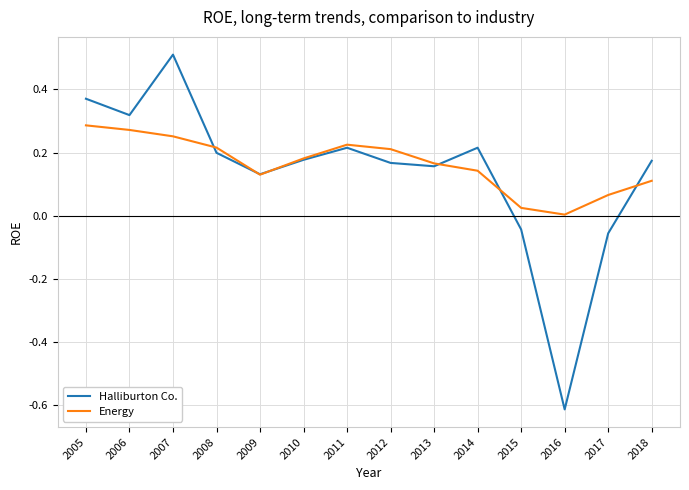

True or false: Energy has a value of 0.5 at 2005.

False